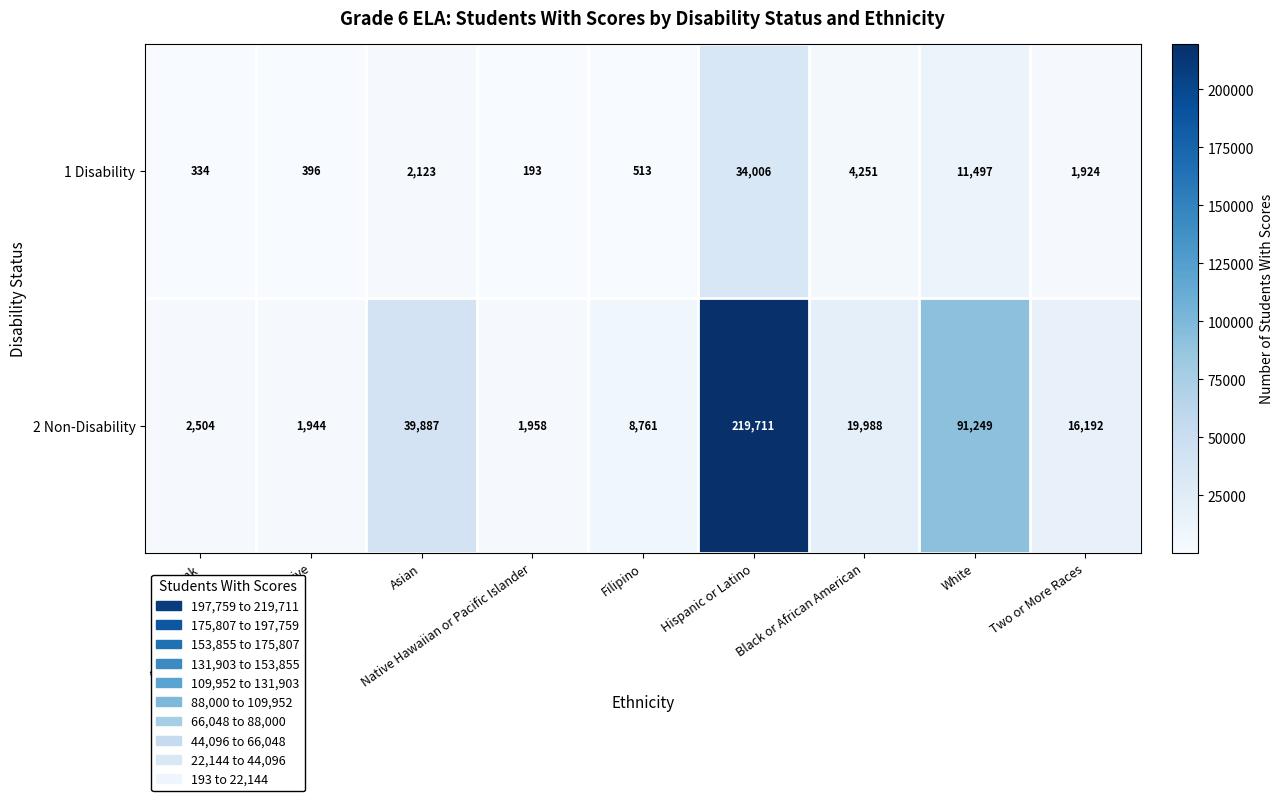

What is the average value of the 1 Disability series?

6137